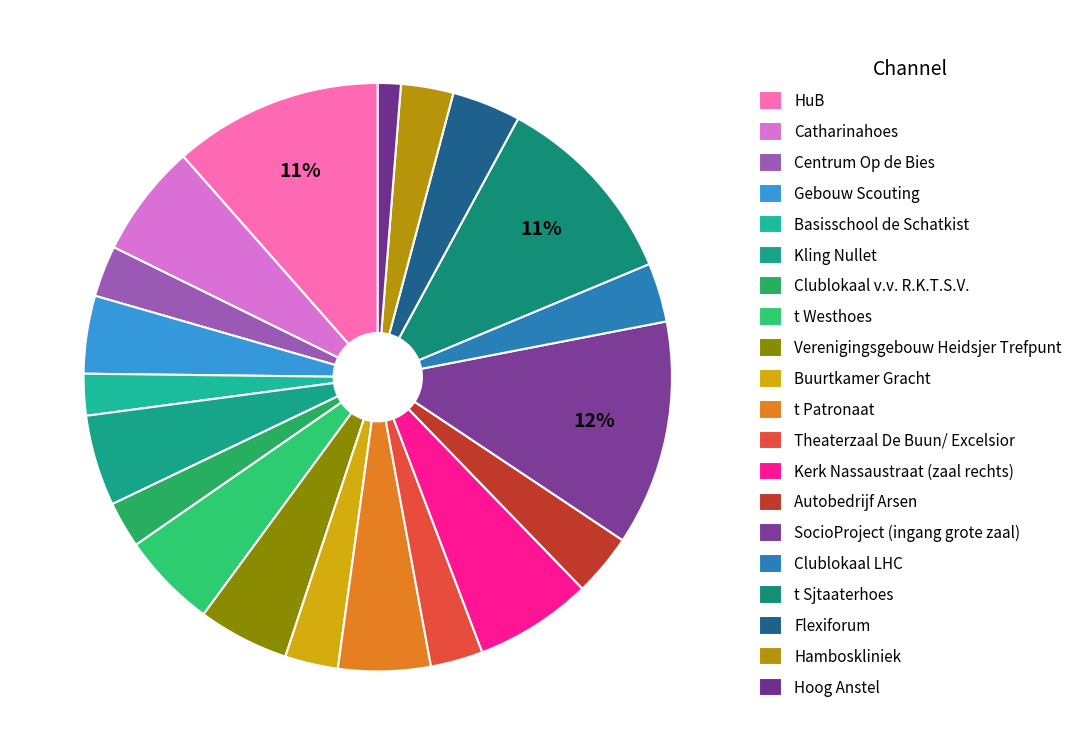

Is there any slice that represents more than half of the pie?

No